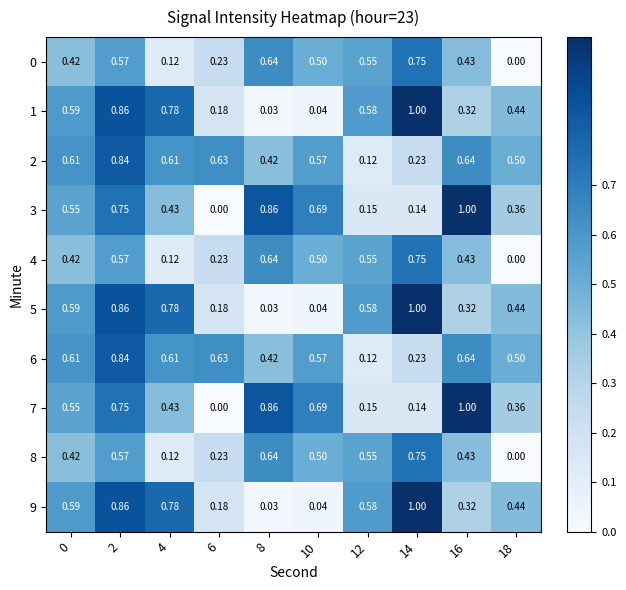

Which series has the widest spread of values?

3